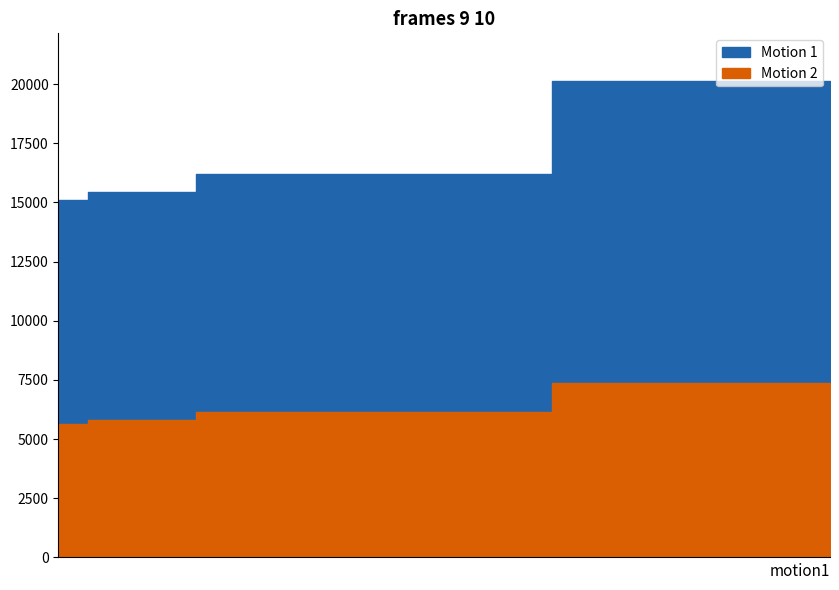

Rank the series by their average value, from highest to lowest.

Motion 1, Motion 2